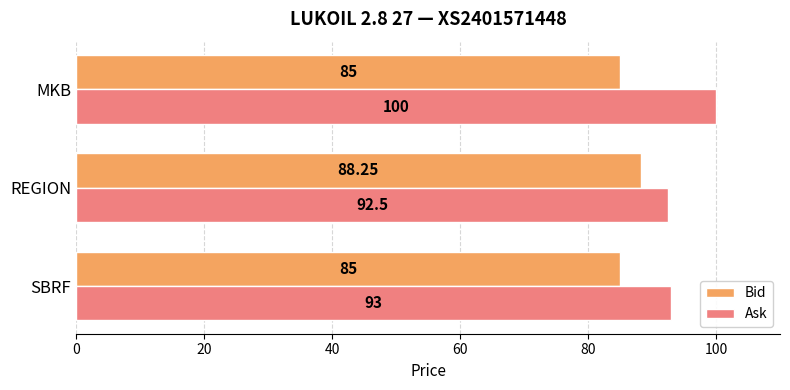

Which series changed the most between SBRF and MKB?

Ask